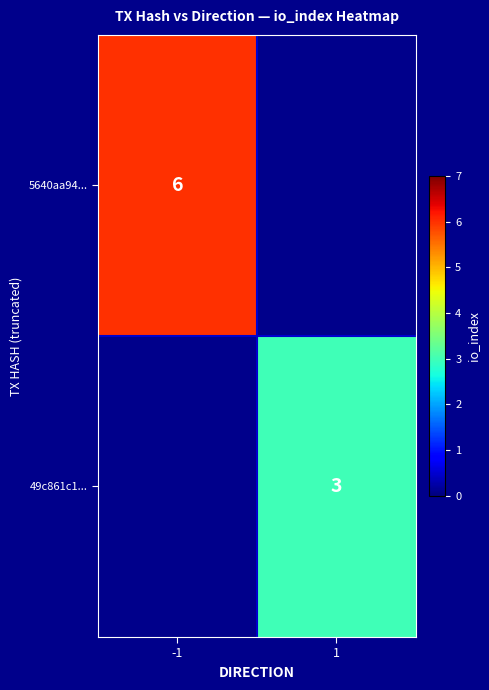

How many data points does each series have?

2